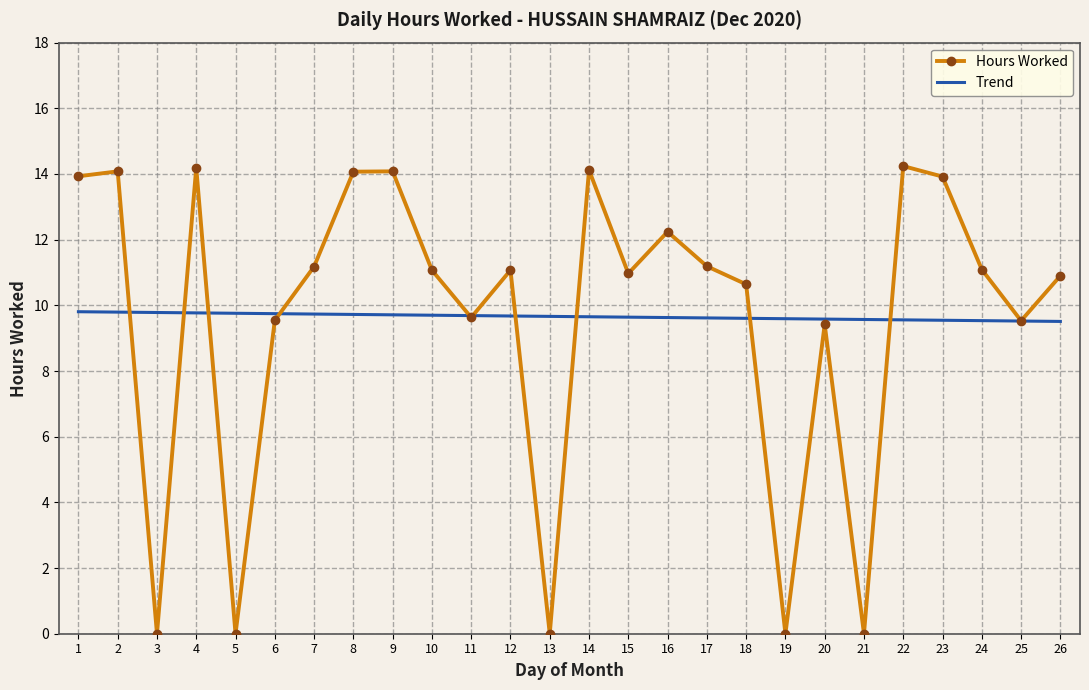

True or false: Trend and Hours Worked intersect in this chart.

True